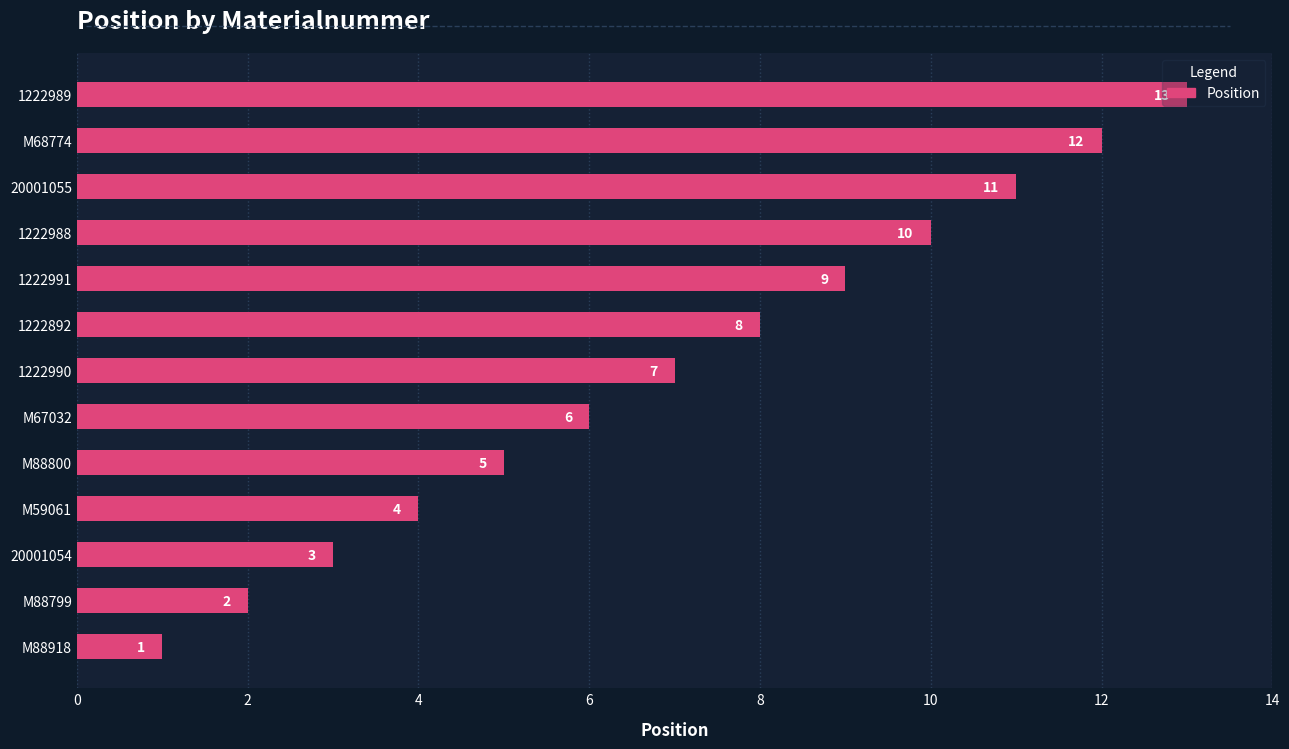

What is the sum of all values?

91